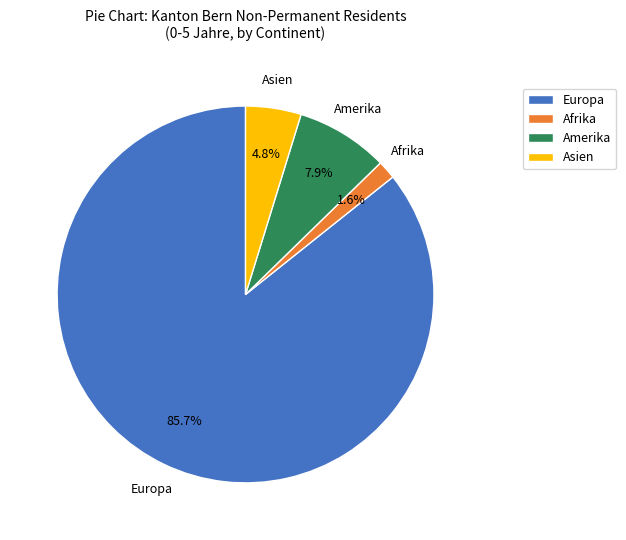

Which has a higher value, Asien or Europa?

Europa